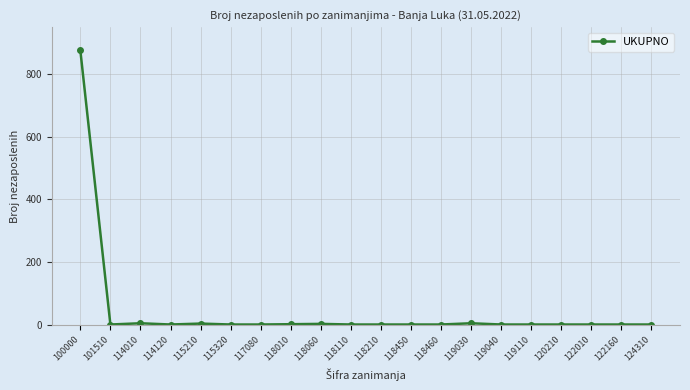

True or false: the data shows 1 at 117080.

True